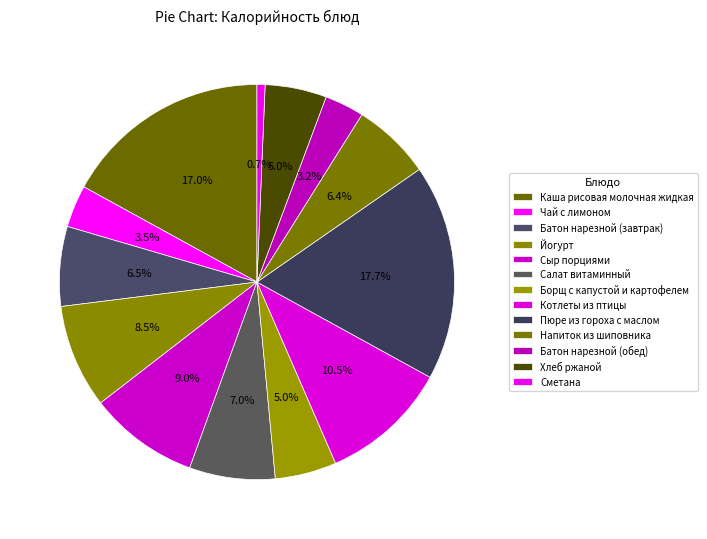

To the nearest percent, what is the difference between the Пюре из гороха с маслом and Сыр порциями slice percentages?

9%